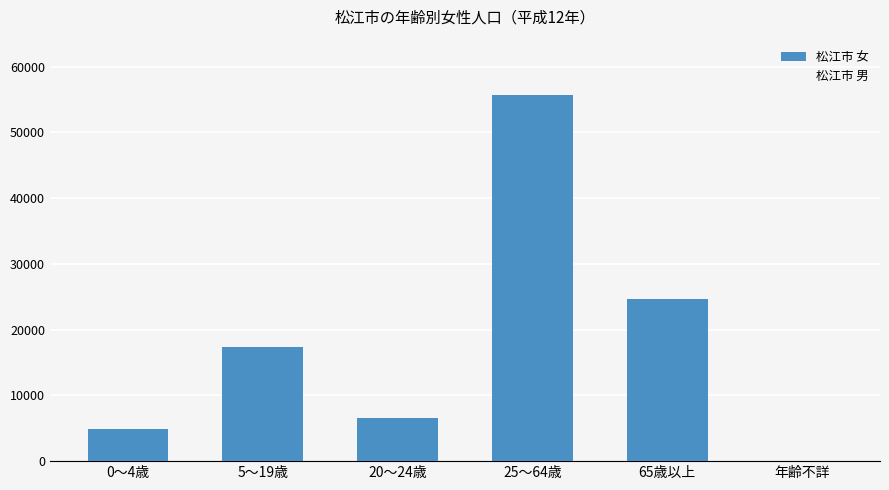

Between 5～19歳 and 25～64歳, which is larger?

25～64歳